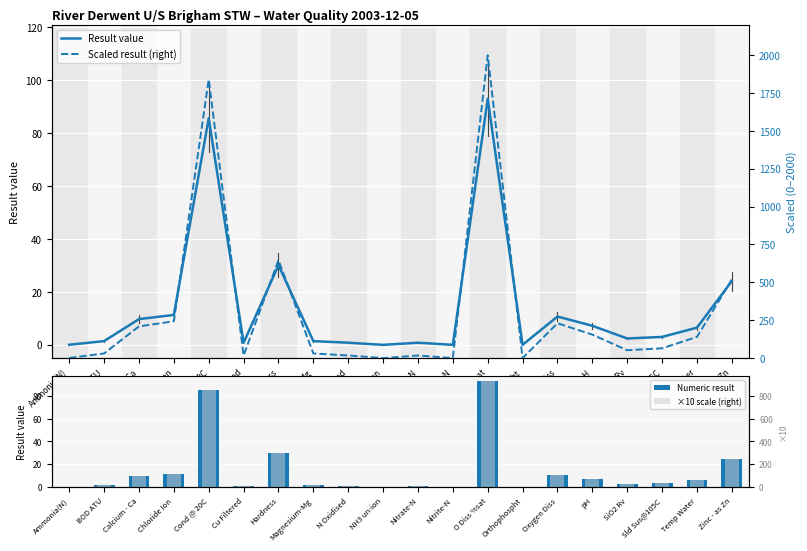

What is the sum of all Numeric result values?

288.9